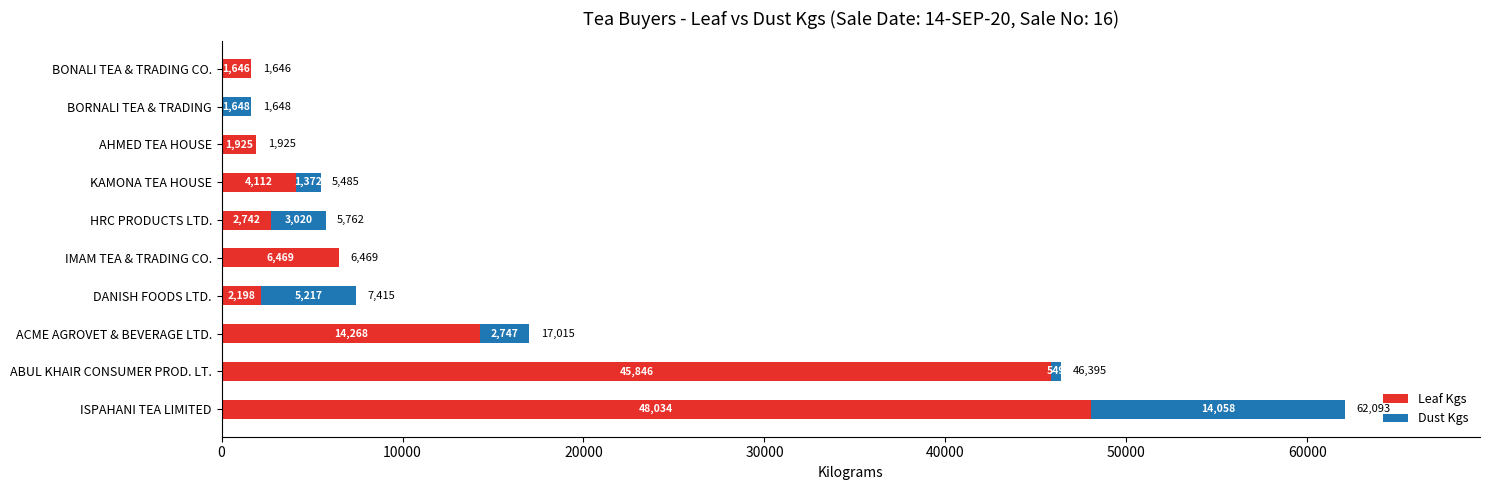

Which category has the highest value in the Leaf Kgs series?

ISPAHANI TEA LIMITED